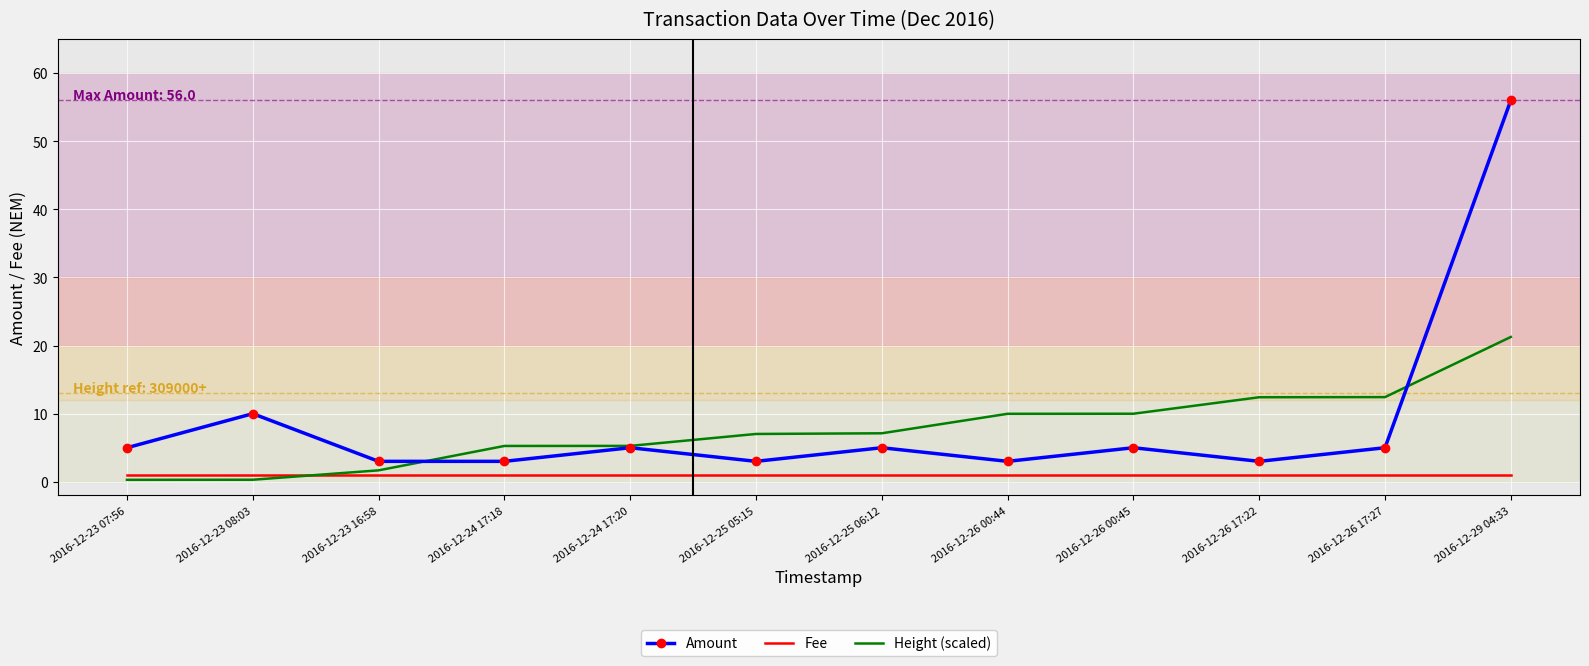

Rank the series at 2016-12-23 08:03 from lowest to highest value.

Height (scaled), Fee, Amount